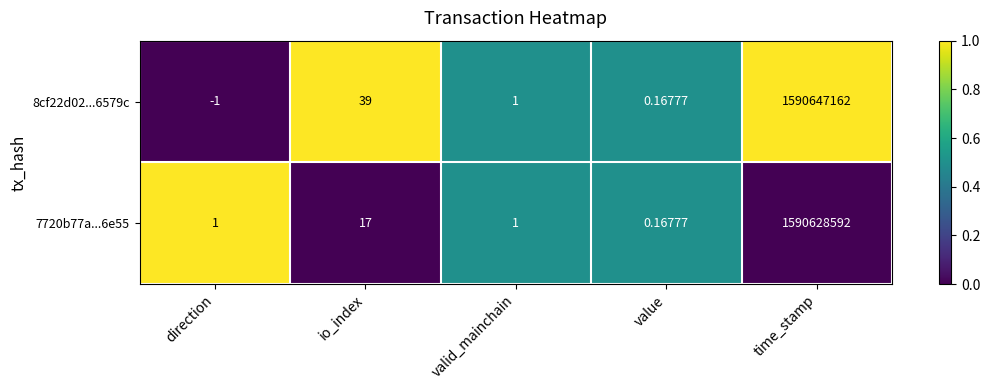

Where does the 8cf22d02...6579c series first go above 1?

io_index